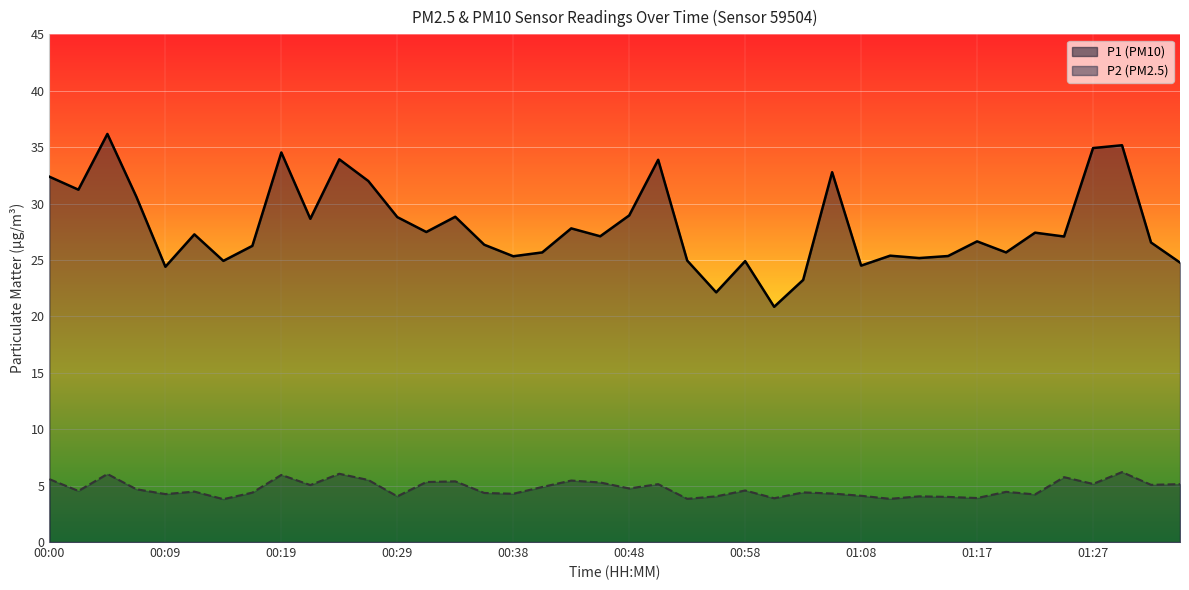

Between 00:14 and 01:03, which series saw the biggest shift?

P1